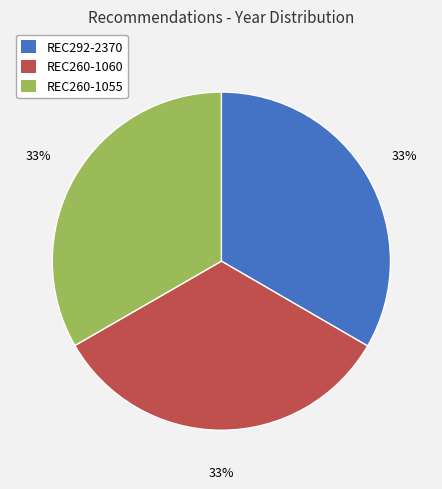

Does REC292-2370 account for over 50% of the chart?

No